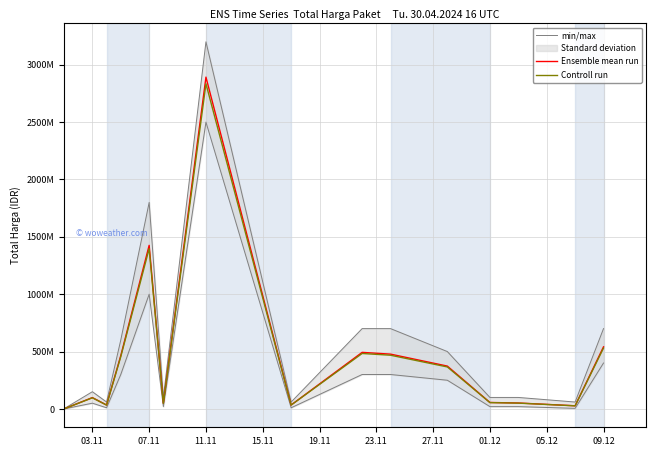

True or false: min/max and Controll run intersect in this chart.

False